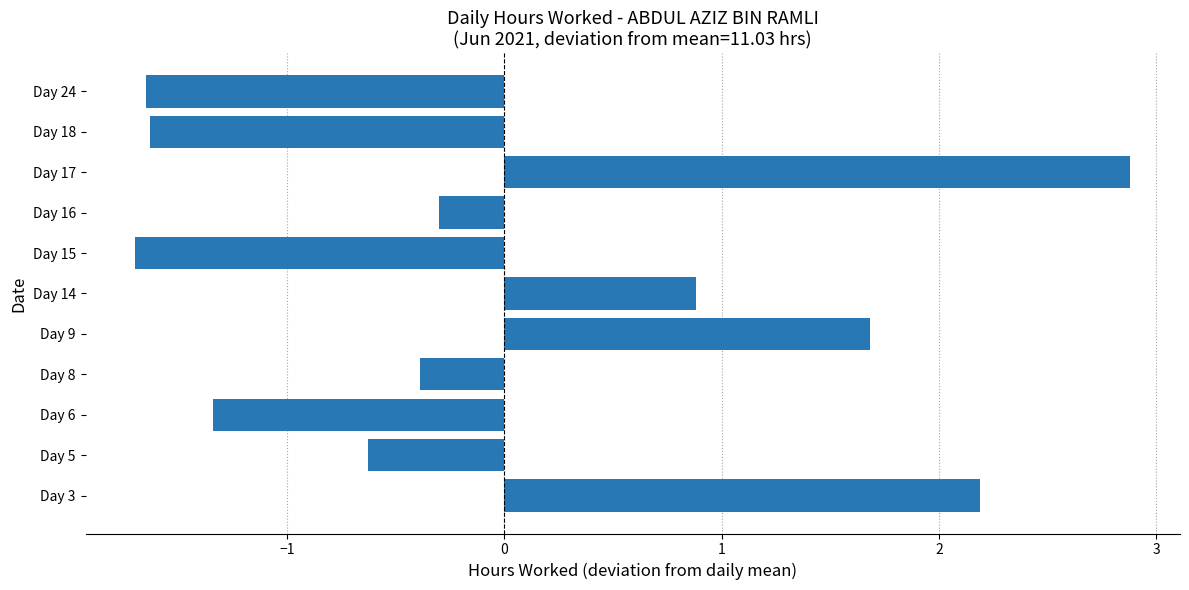

The chart shows a value of -2.3 at Day 15. True or false?

False